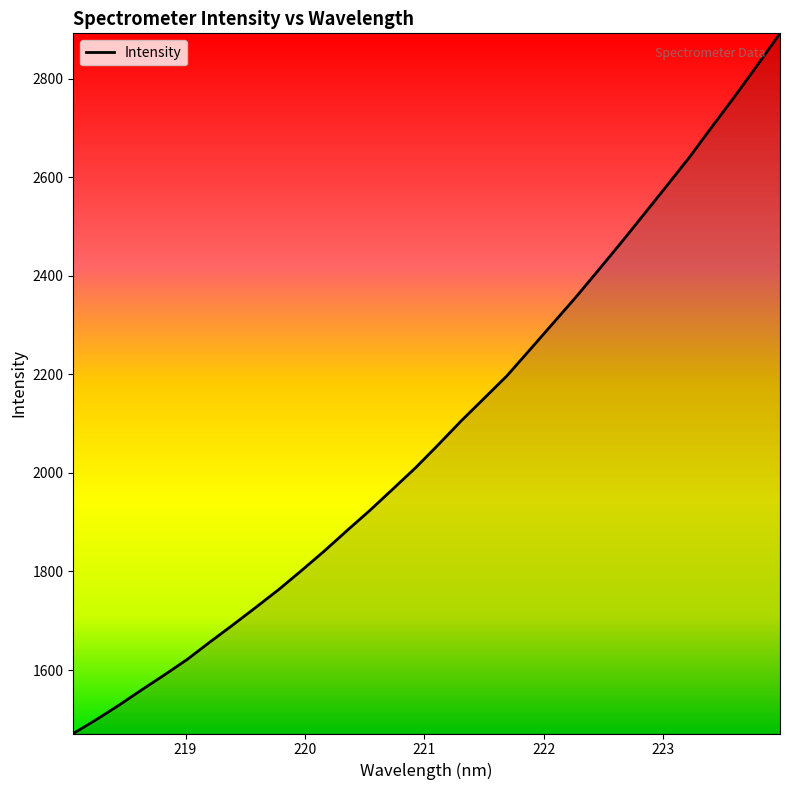

What is the smallest value displayed?

1471.3